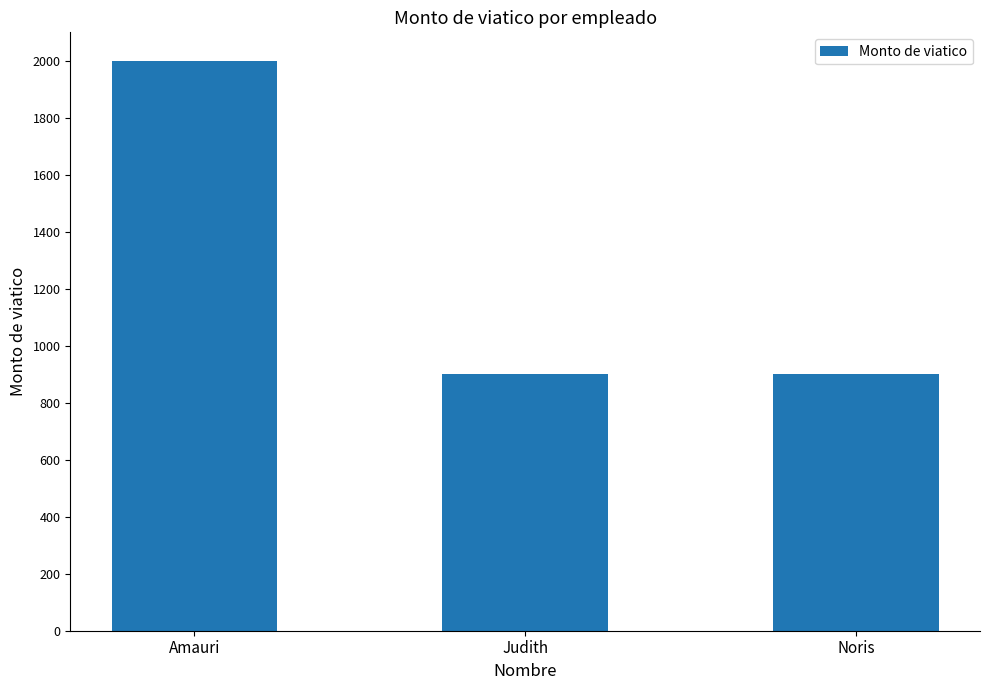

What is the label of the 1st bar from the right?

Noris